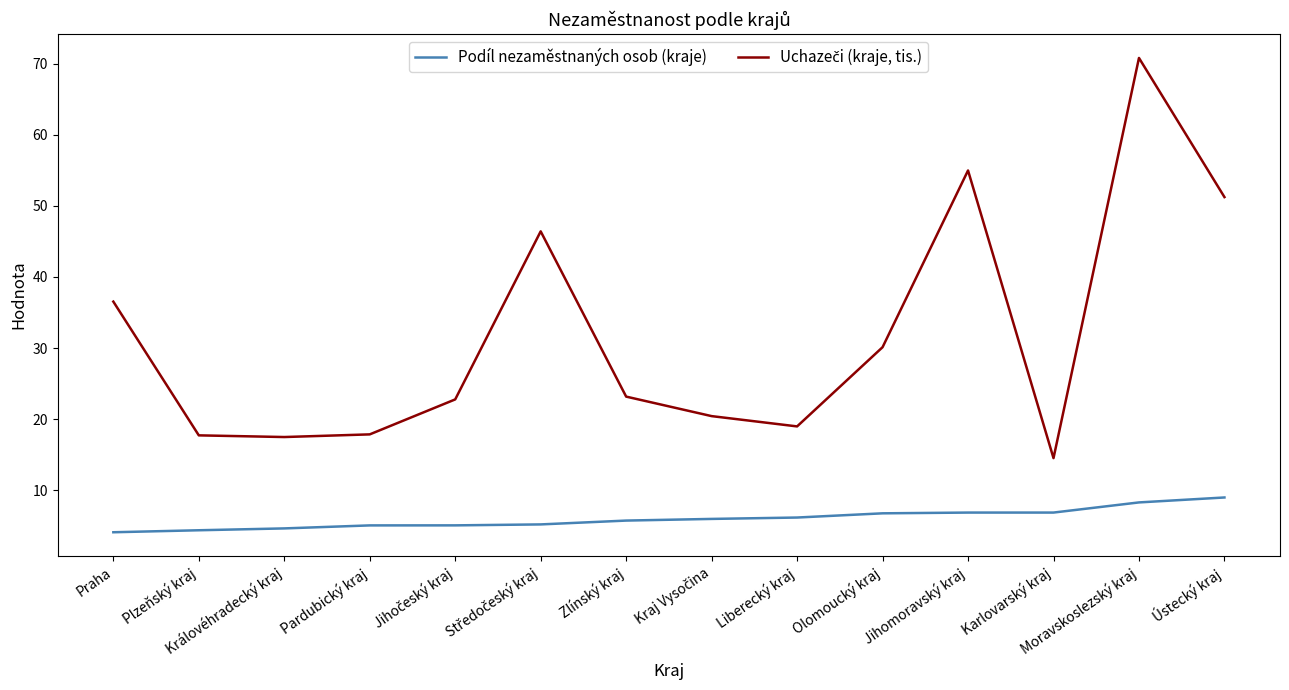

What is the difference between the highest and lowest values at Královéhradecký kraj?

12.8